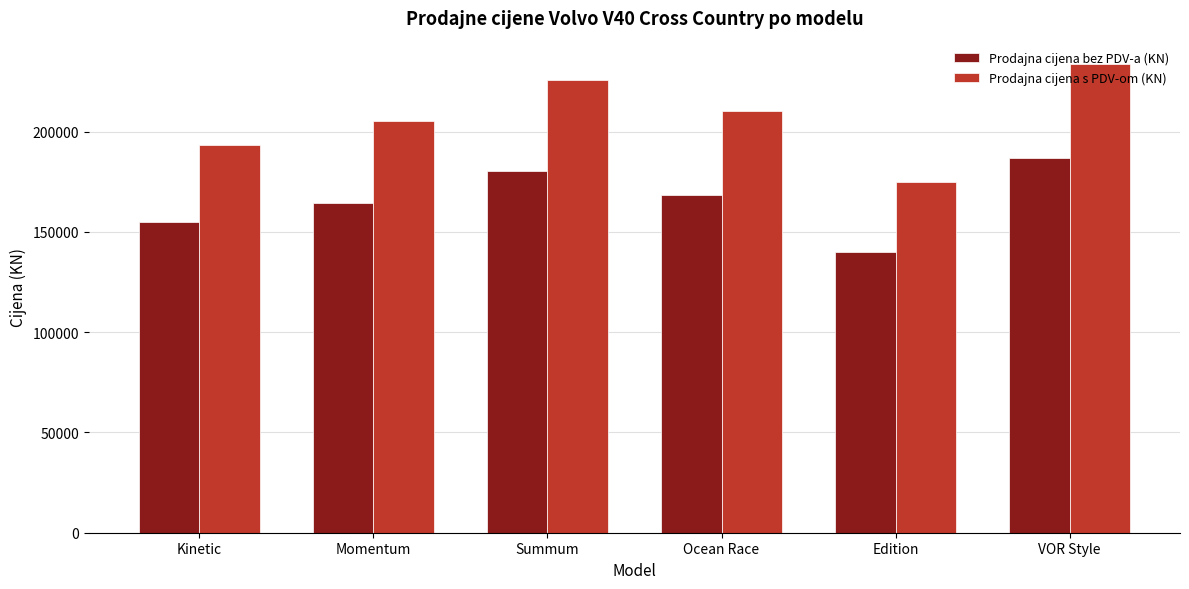

At how many categories does at least one series exceed 170854?

6